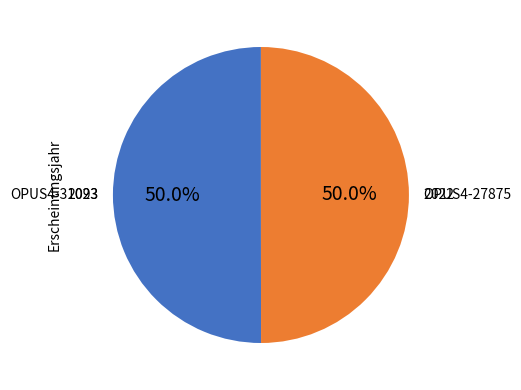

What is the total percentage of OPUS4-27875 and OPUS4-31093?

100.0%